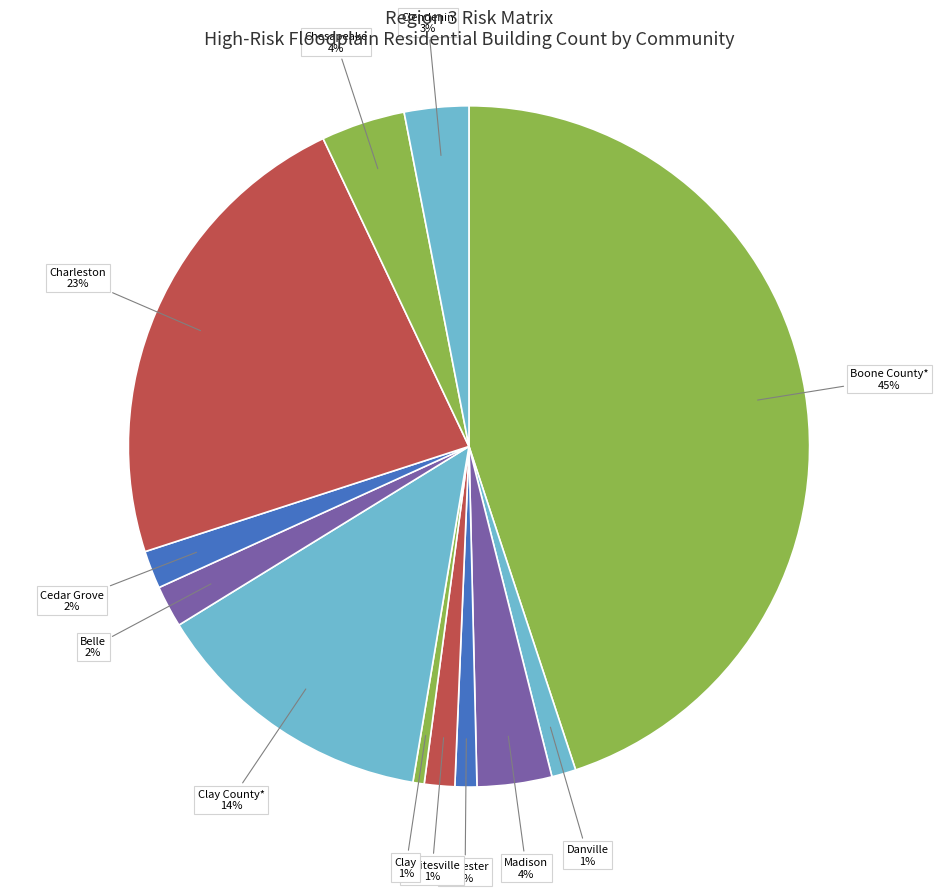

To the nearest percent, what is the average slice percentage?

8%